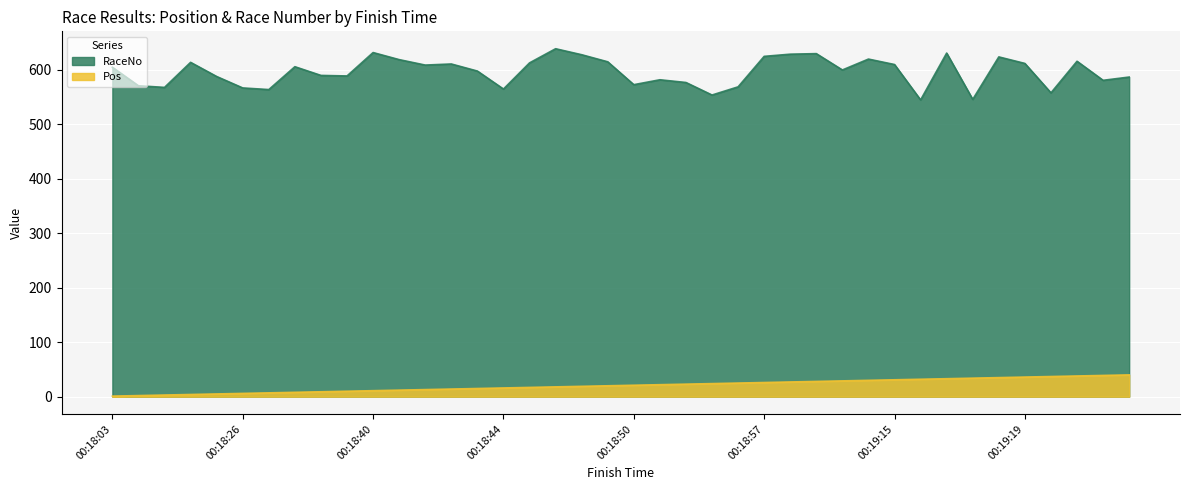

Which series has the largest range (max minus min)?

RaceNo